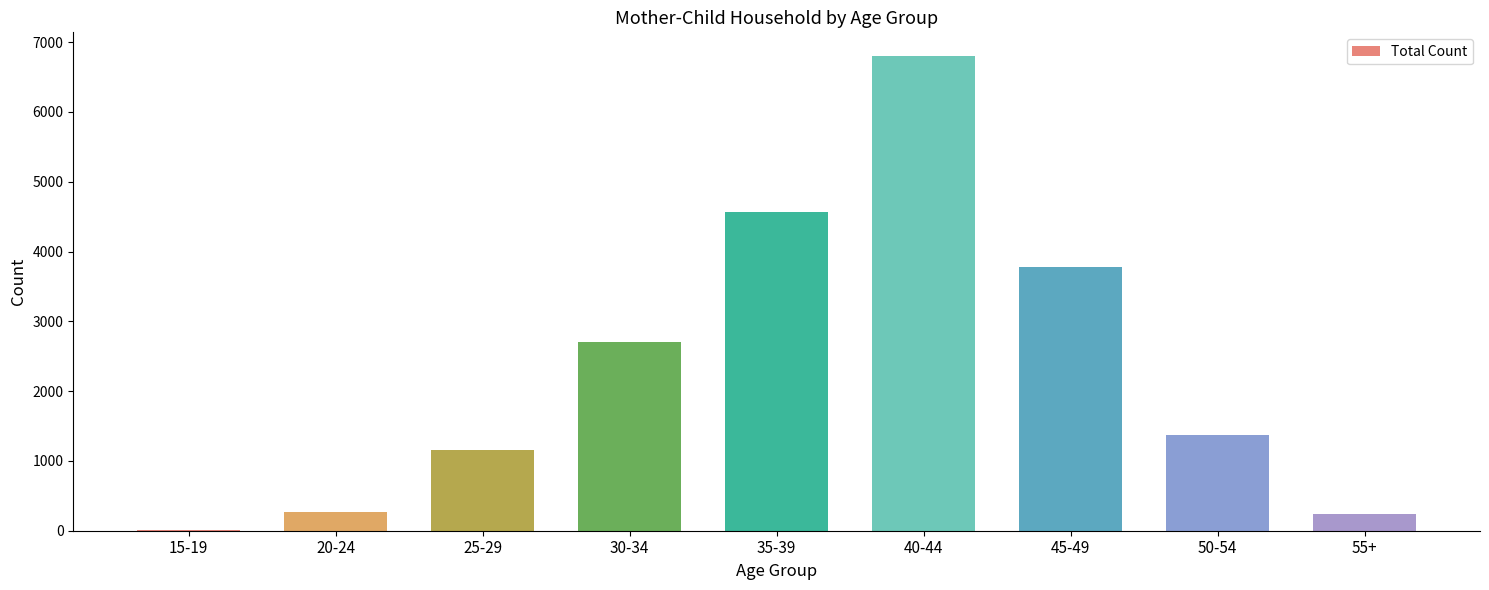

The chart shows a value of 9 at 15-19. True or false?

True